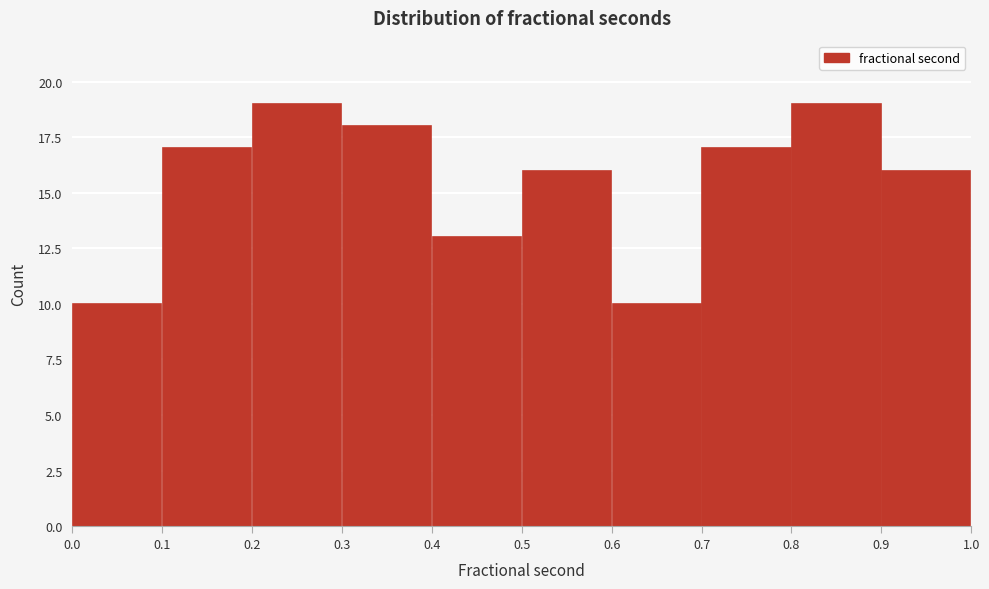

How tall is the bar that spans 0.6 to 0.7 on the x-axis? The values are not printed on the chart, so give them approximately, as read against the axis.

10